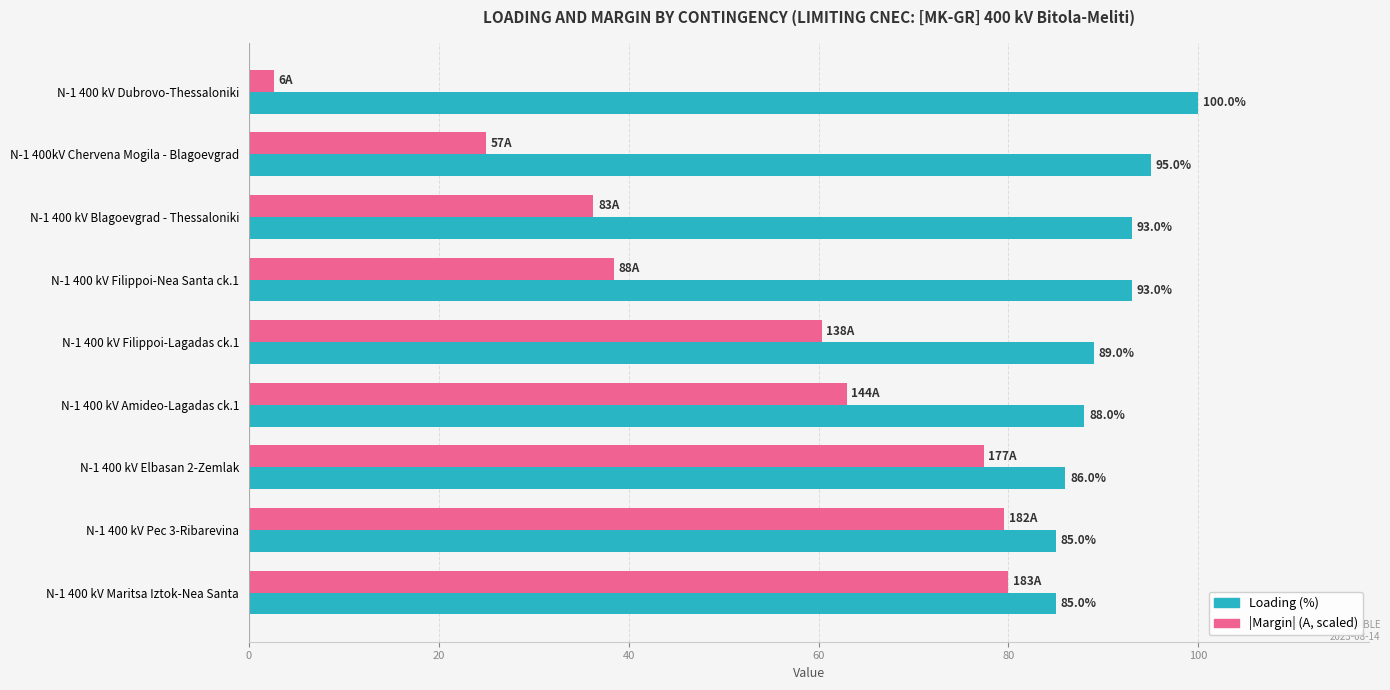

What value does the |Margin| (A, scaled) series have at N-1 400 kV Maritsa Iztok-Nea Santa?

80.0